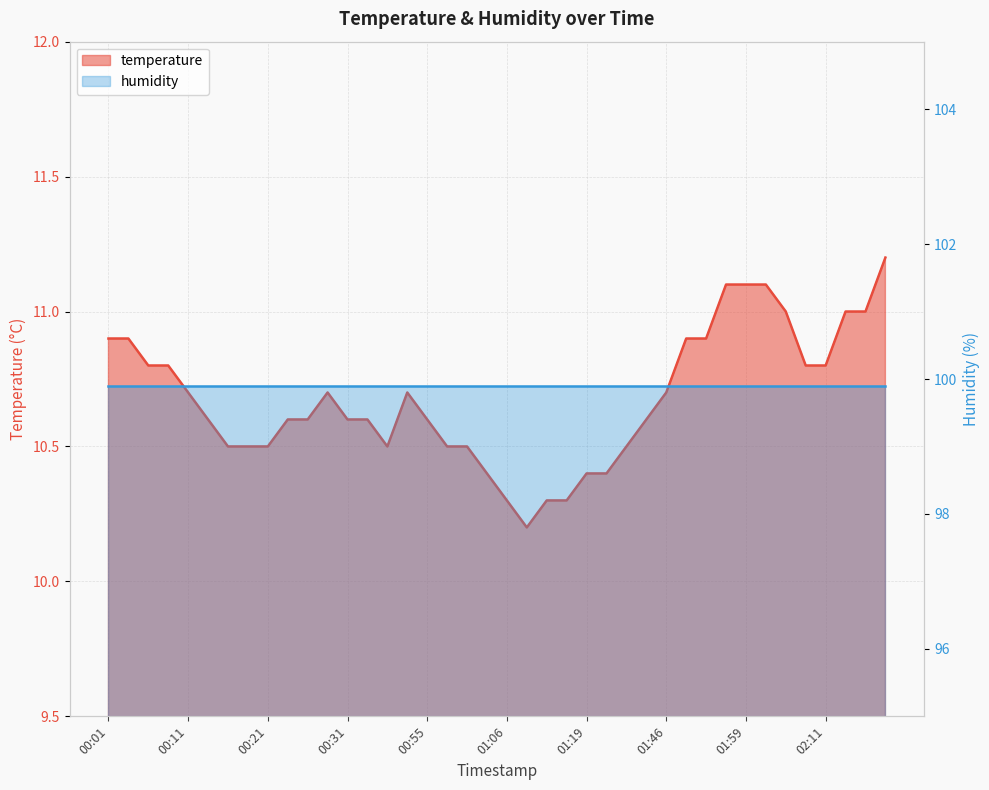

Rank the categories by value from lowest to highest.

01:08, 01:06, 01:11, 01:13, 01:03, 01:19, 01:22, 00:16, 00:19, 00:21, 00:36, 00:58, 01:01, 01:40, 00:14, 00:24, 00:26, 00:31, 00:34, 00:55, 01:43, 00:11, 00:29, 00:41, 01:46, 00:06, 00:09, 02:08, 02:11, 00:01, 00:04, 01:51, 01:54, 02:05, 02:16, 02:19, 01:57, 01:59, 02:02, 02:22